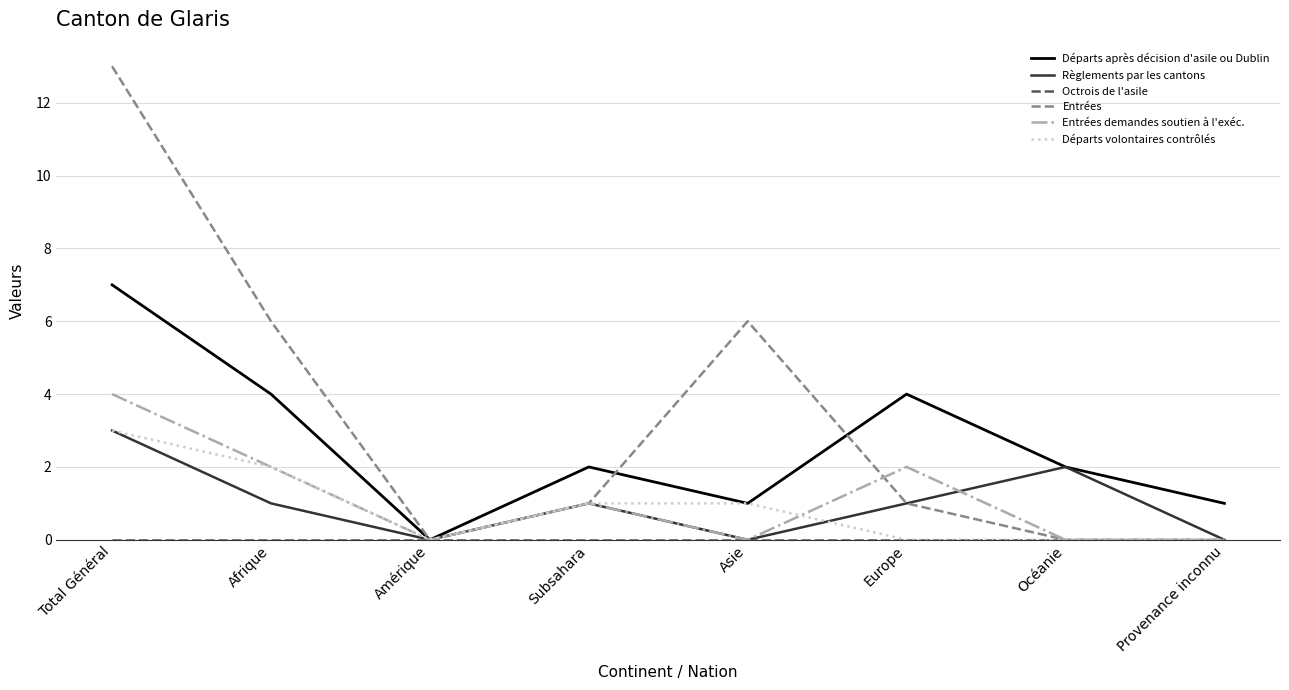

True or false: Départs après décision d'asile ou Dublin has a value of 2 at Océanie.

True